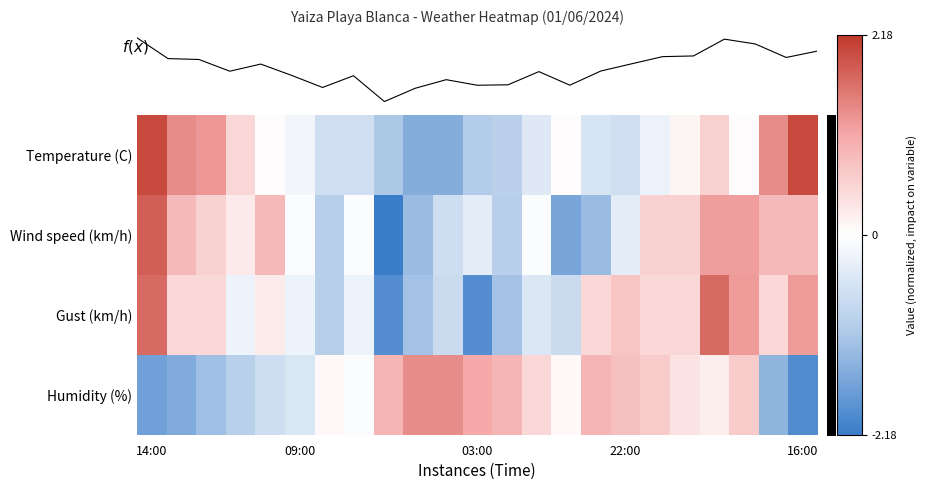

At how many categories does at least one series exceed 0?

21